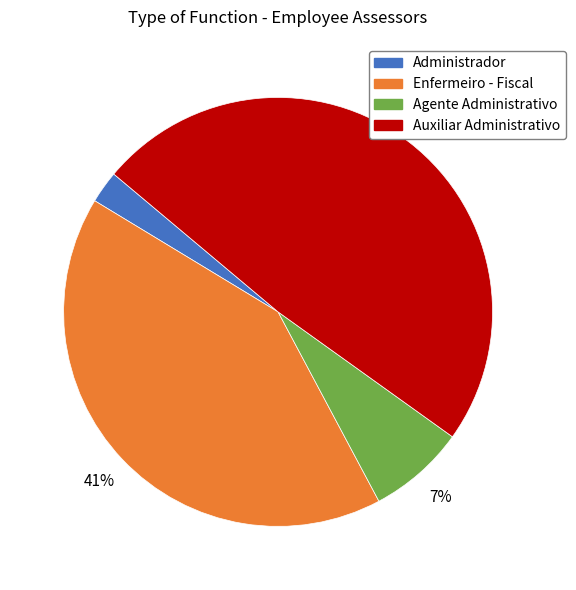

True or false: Auxiliar Administrativo accounts for 55% of the total.

False